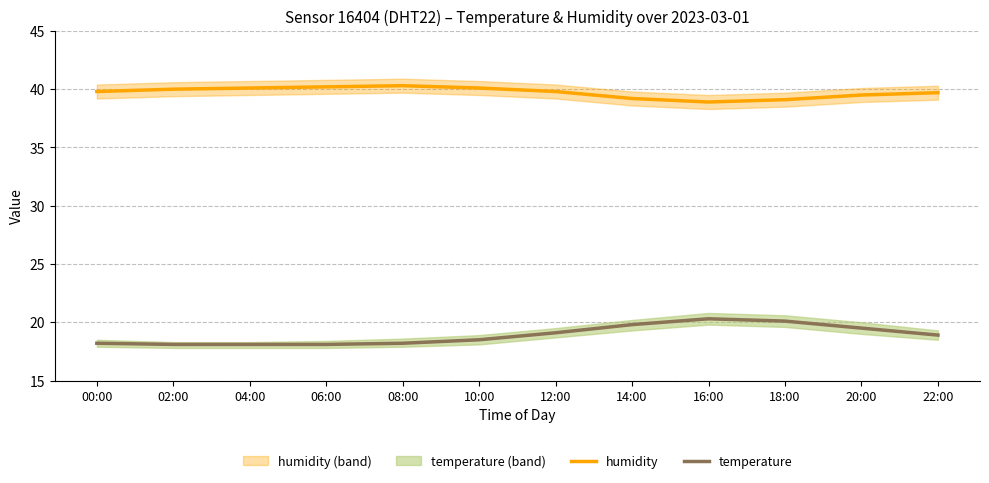

Does the chart have visible grid lines?

Yes